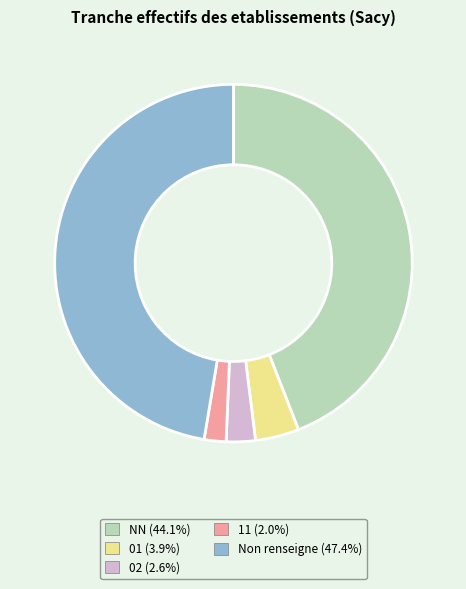

Approximately how many times larger is the value at Non renseigne (47.4%) compared to 01 (3.9%)?

12.0